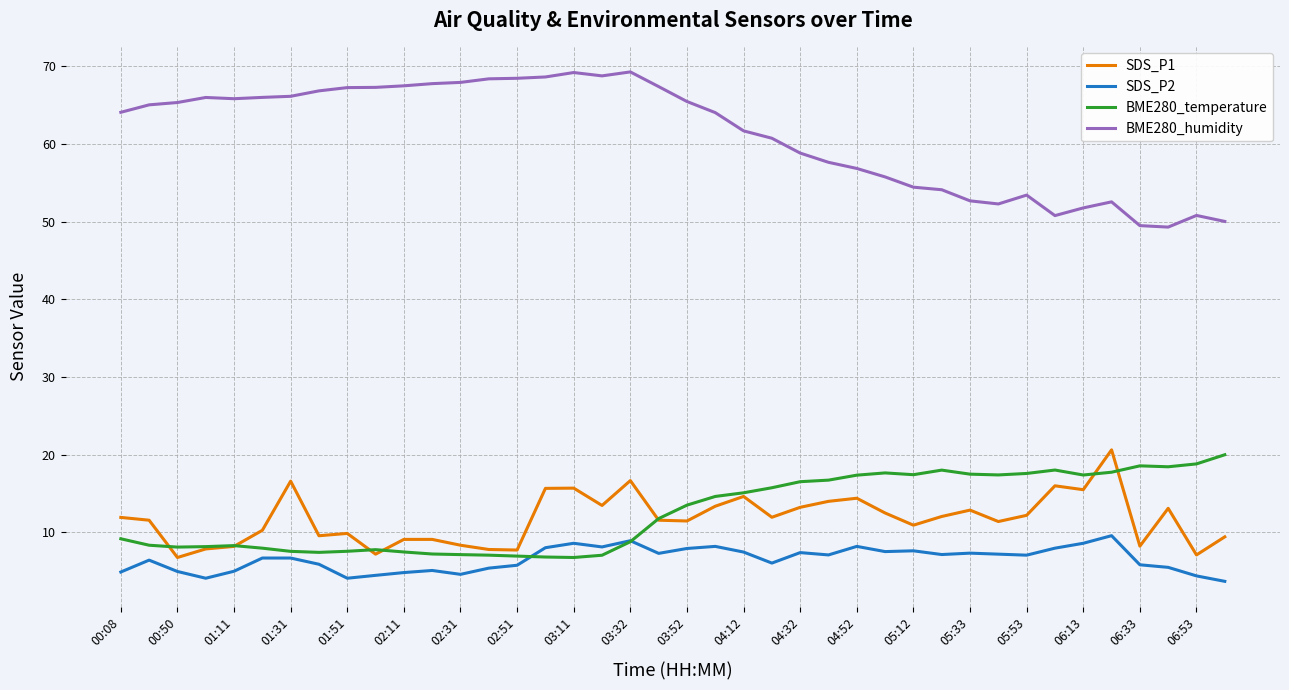

Which series has the largest total across all categories?

BME280_humidity